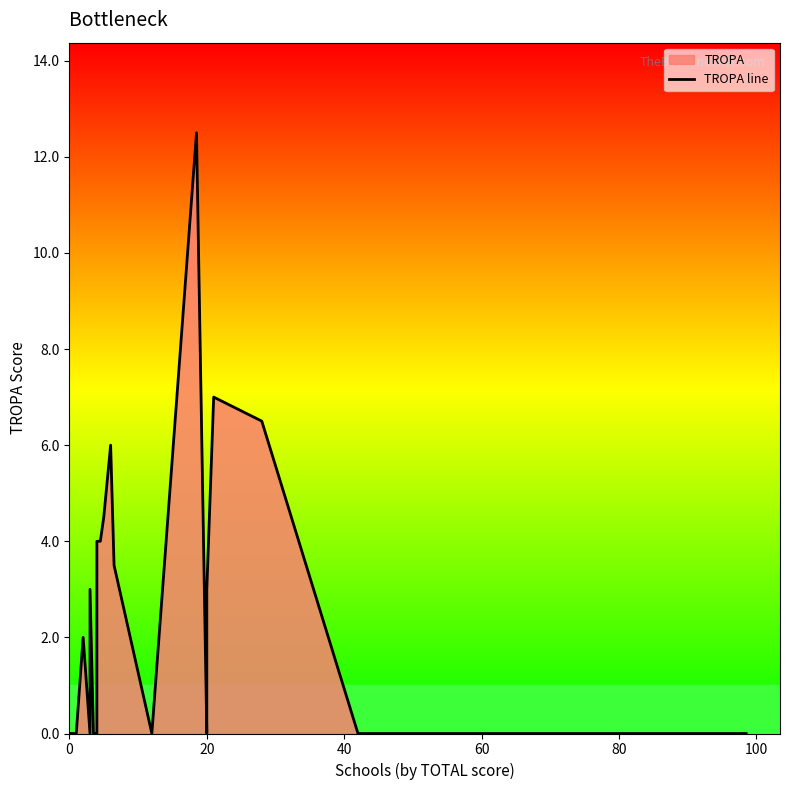

Is it true that the value at 20 is 0.0?

True